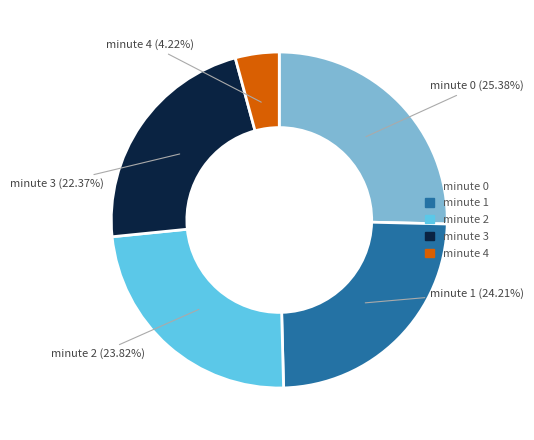

Which category has the smallest portion of the pie?

minute 4